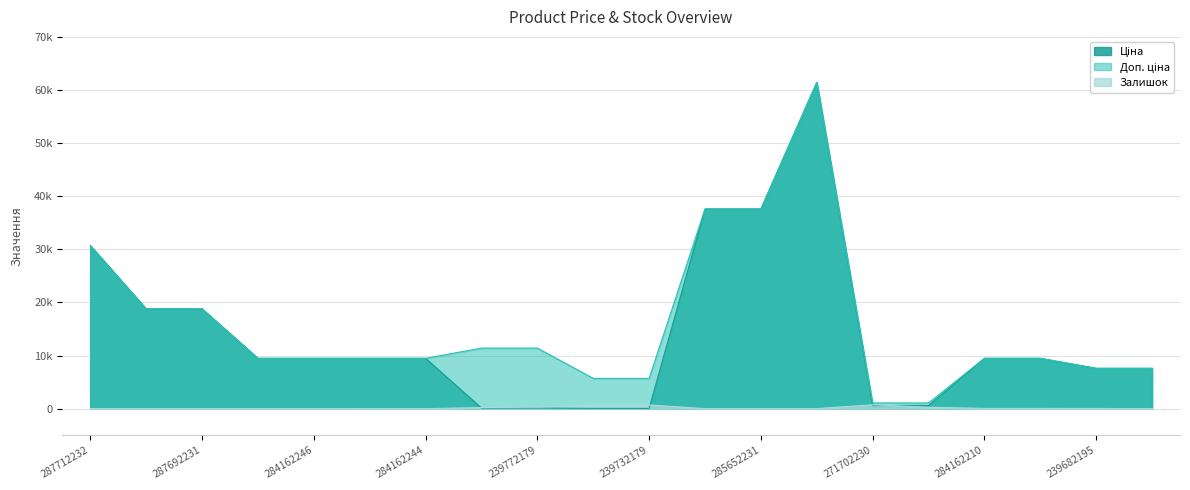

What is the difference between the Доп. ціна values at 284162210 and 287712232?

21237.1